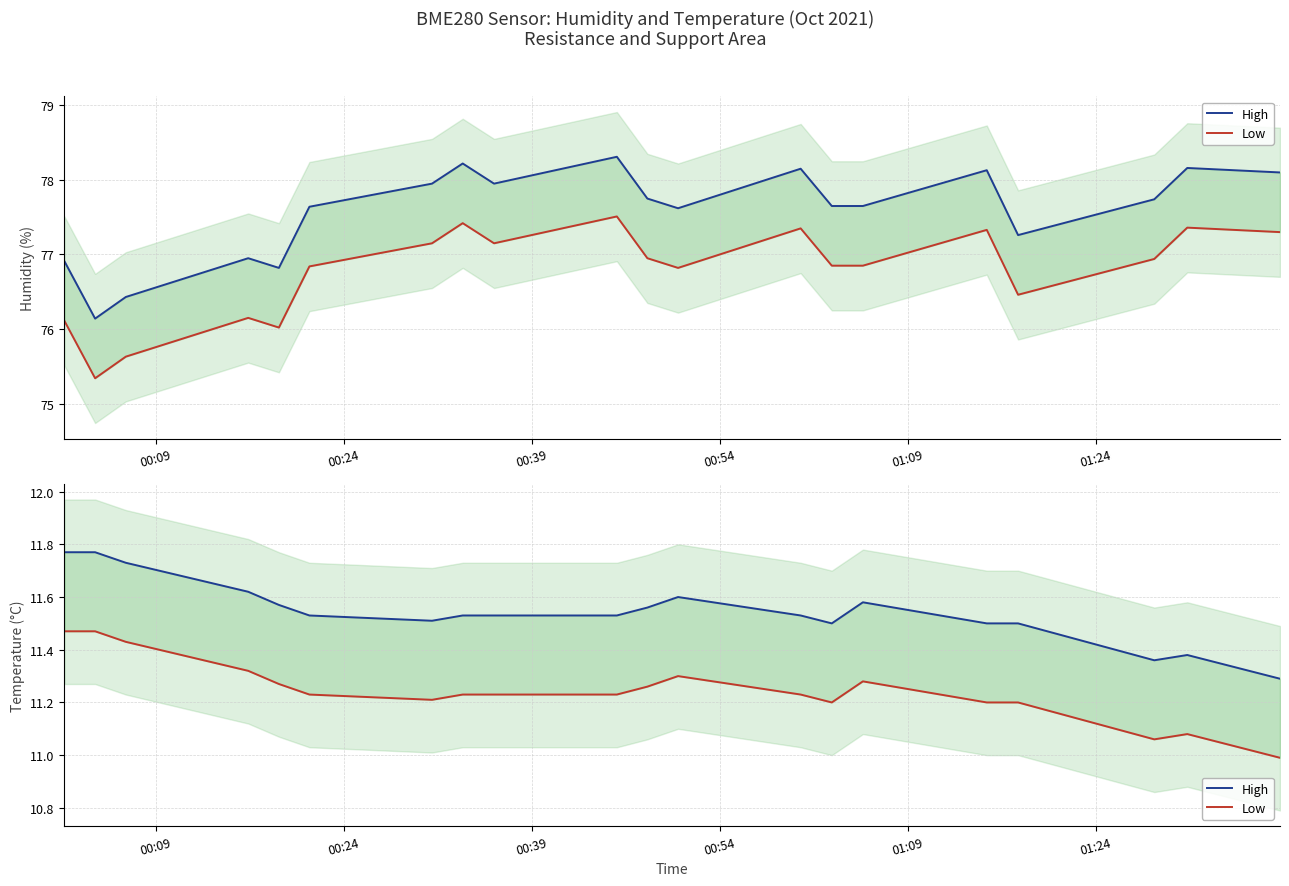

Is it true that Low equals 17.6 at 10?

False